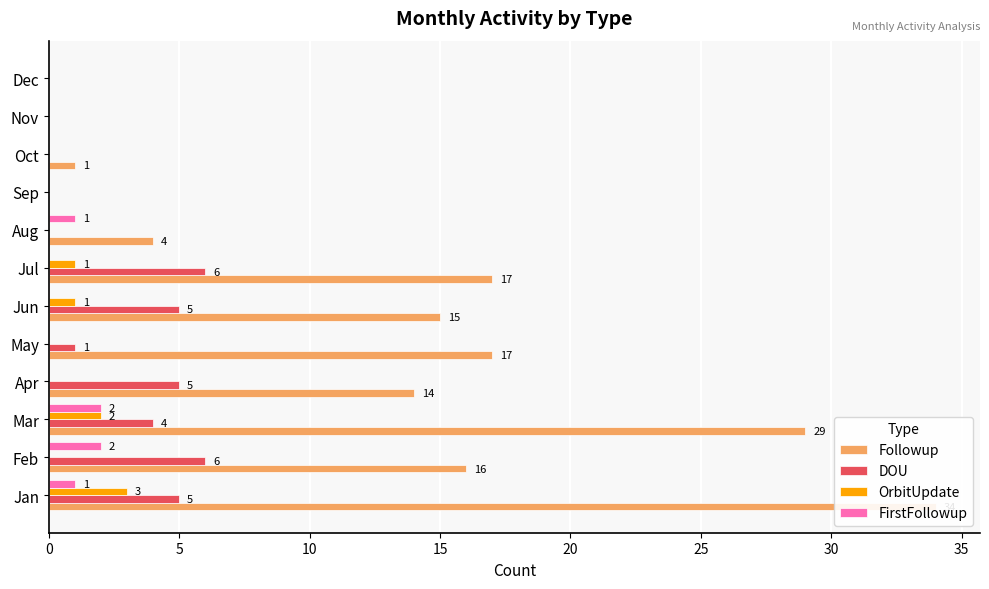

True or false: FirstFollowup has a value of 1 at Jan.

True